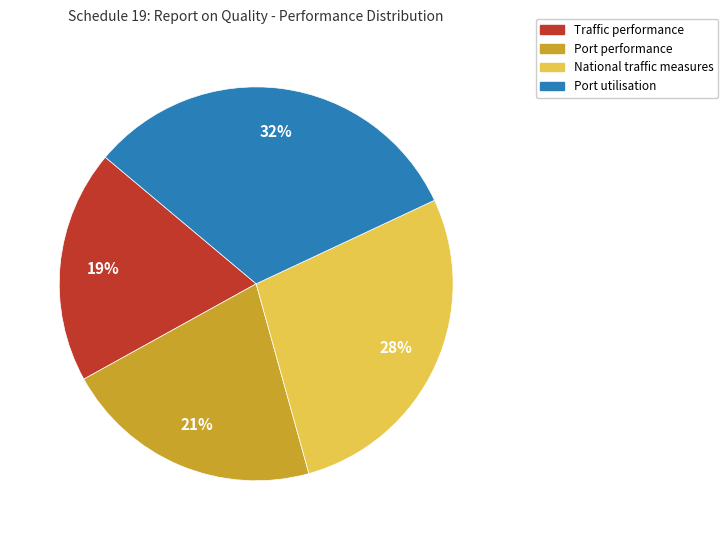

Which has a higher value, Port performance or Traffic performance?

Port performance